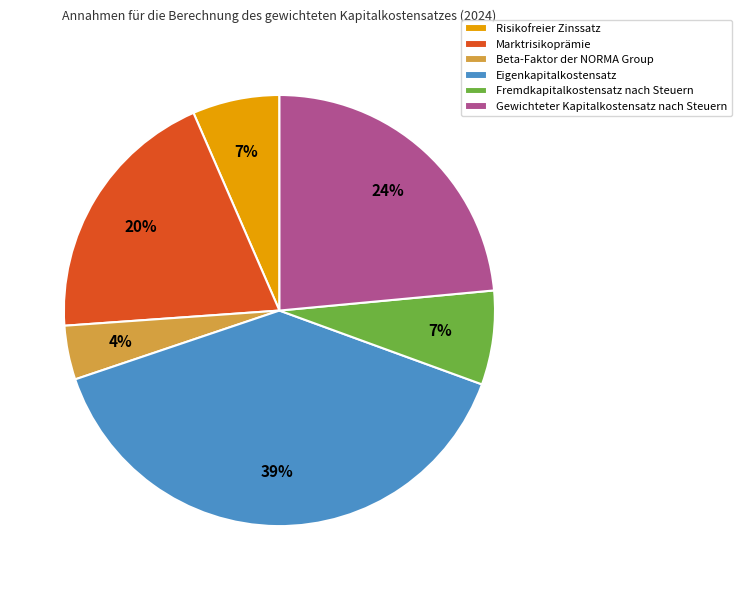

To the nearest percent, what is the average slice percentage?

17%